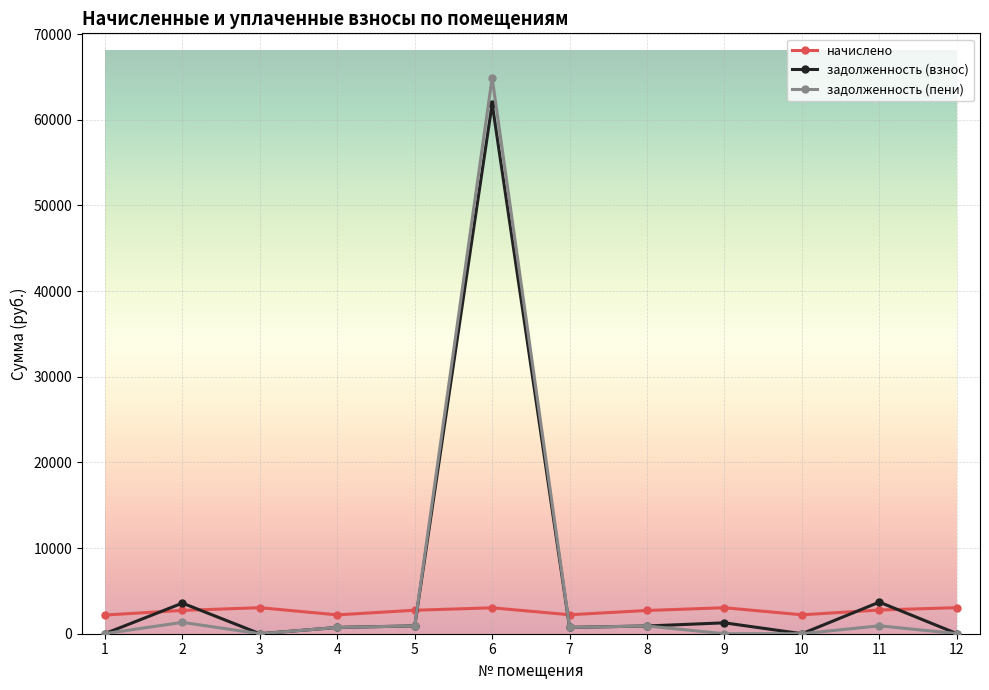

Which series has the widest spread of values?

задолженность (пени)